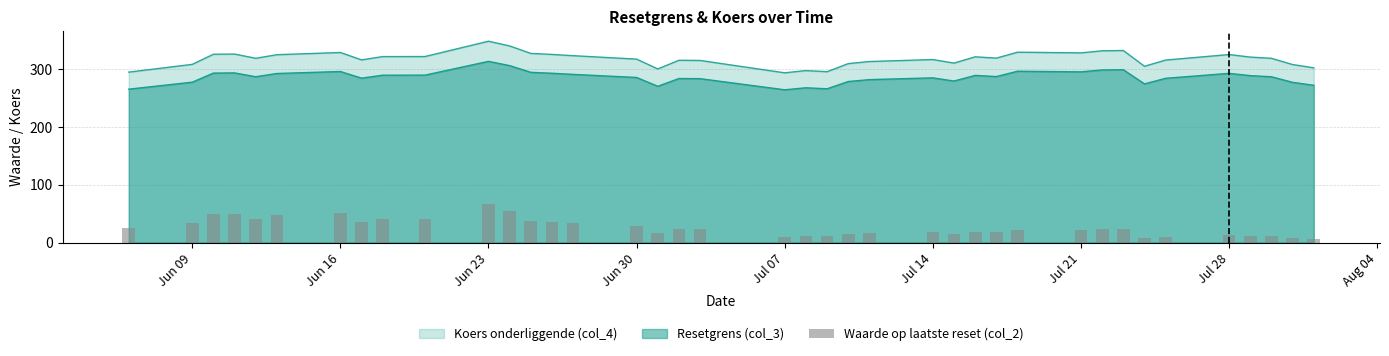

True or false: Koers onderliggende (col_4) has a value of 325.6 at Jul 28.

True